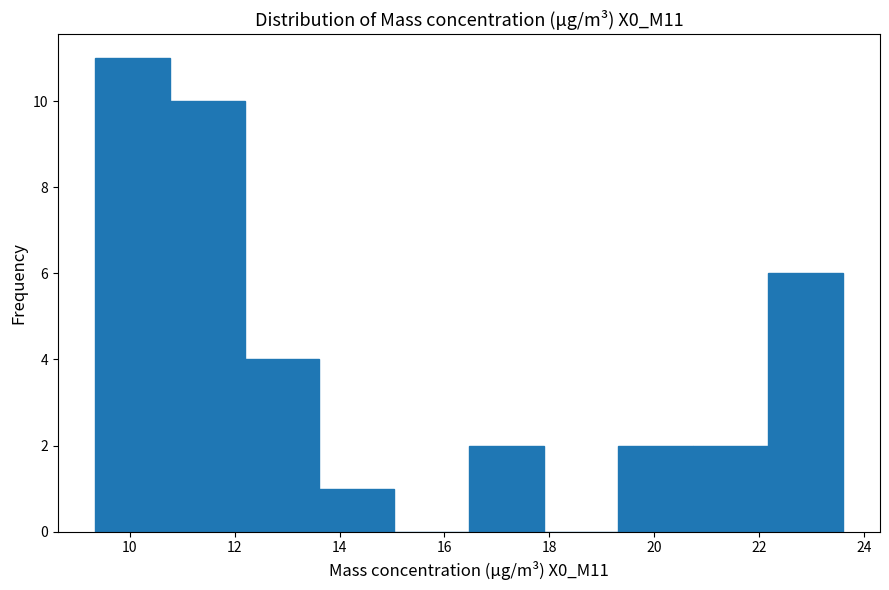

Reading left to right, transcribe this chart: for each bar, give the range it covers on the x-axis and its height. Neither the bar edges nor the heights are printed on the chart, so give them approximately, as read against the axes.

9.4 to 10.8: 11
10.8 to 12.2: 10
12.2 to 13.6: 4
13.6 to 15.0: 1
15.0 to 16.4: 0
16.4 to 17.8: 2
17.8 to 19.4: 0
19.4 to 20.8: 2
20.8 to 22.2: 2
22.2 to 23.6: 6